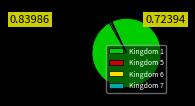

Is the sum of Kingdom 6 and Kingdom 7 greater than half?

No